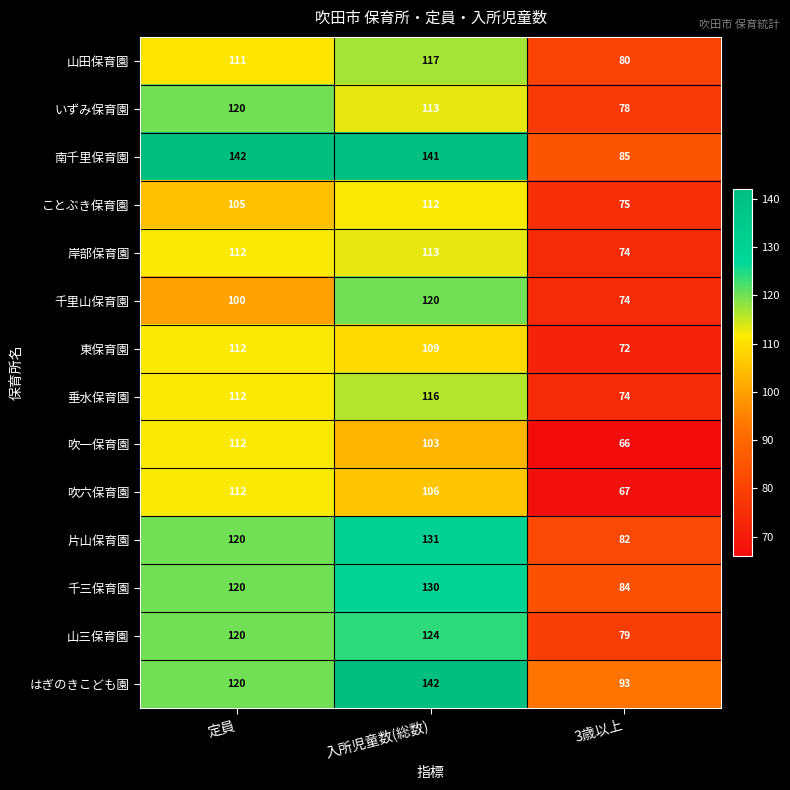

What is the difference between the maximum and second lowest values in the 東保育園 series?

3